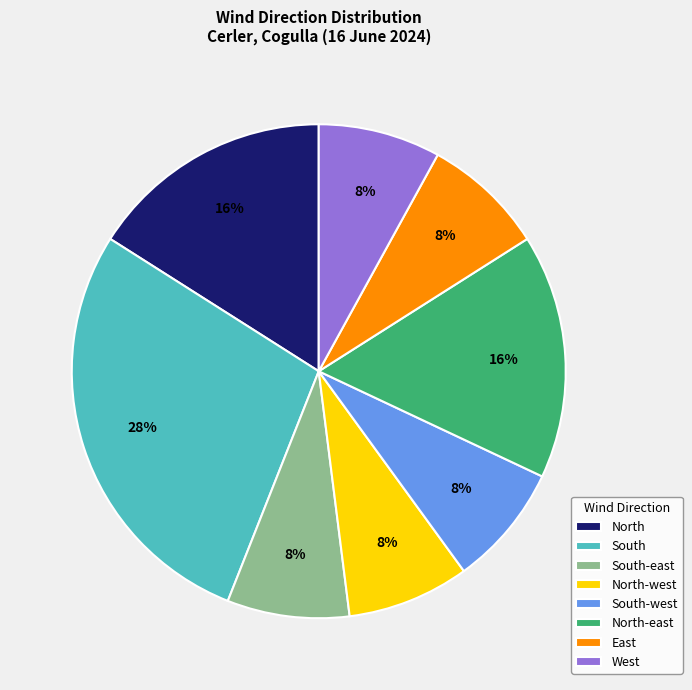

Is North-east the majority of the pie?

No